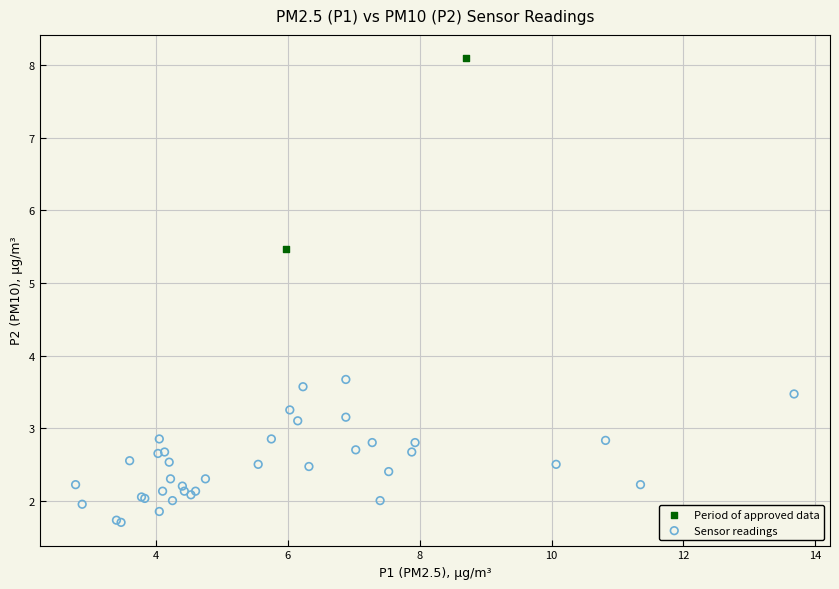

What are all the series names shown in the legend?

Period of approved data, Sensor readings